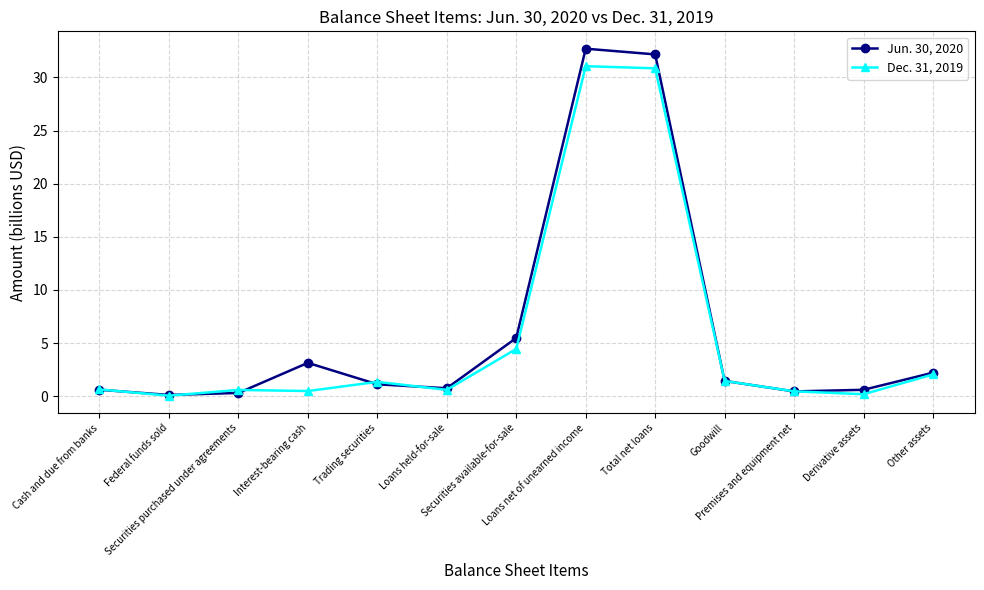

Count the number of data series in this chart.

2